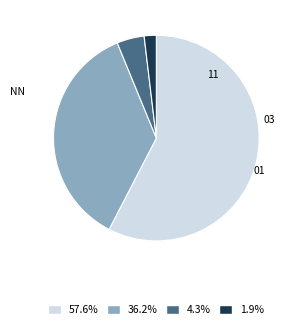

Does any single category account for the majority?

Yes